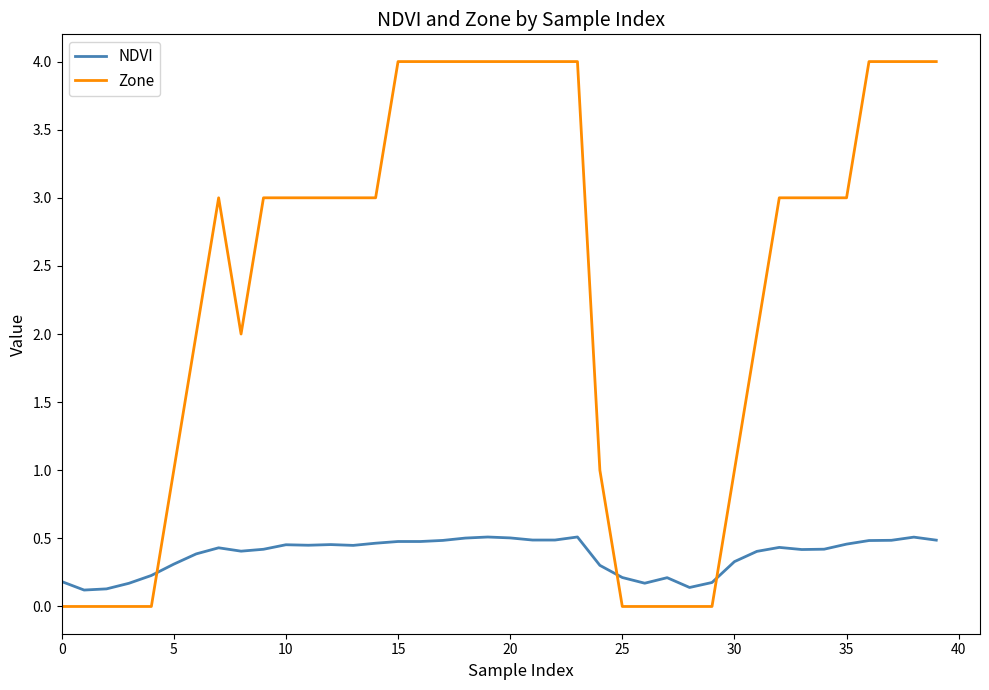

After their last crossing, which series has the higher values: NDVI or Zone?

Zone